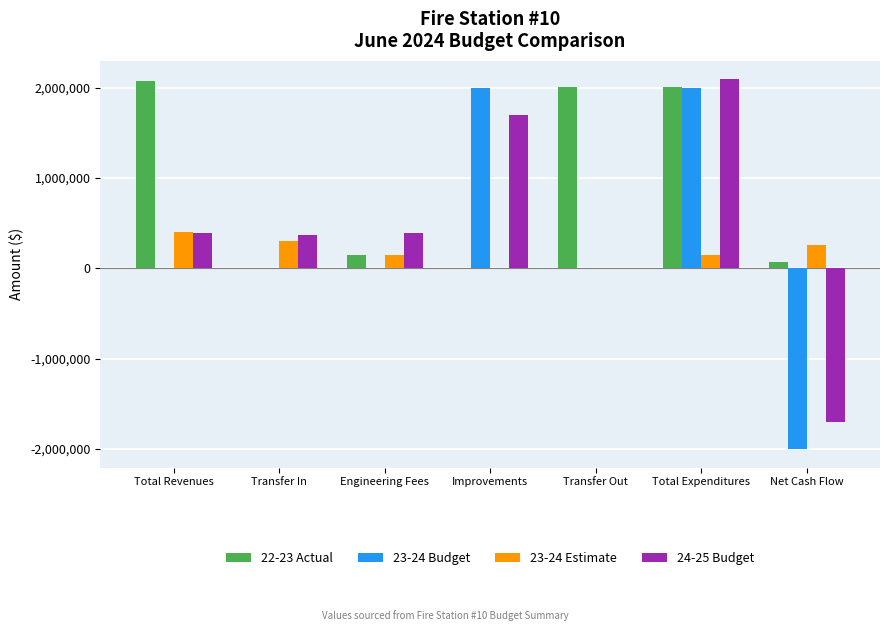

Are the bars horizontal?

No